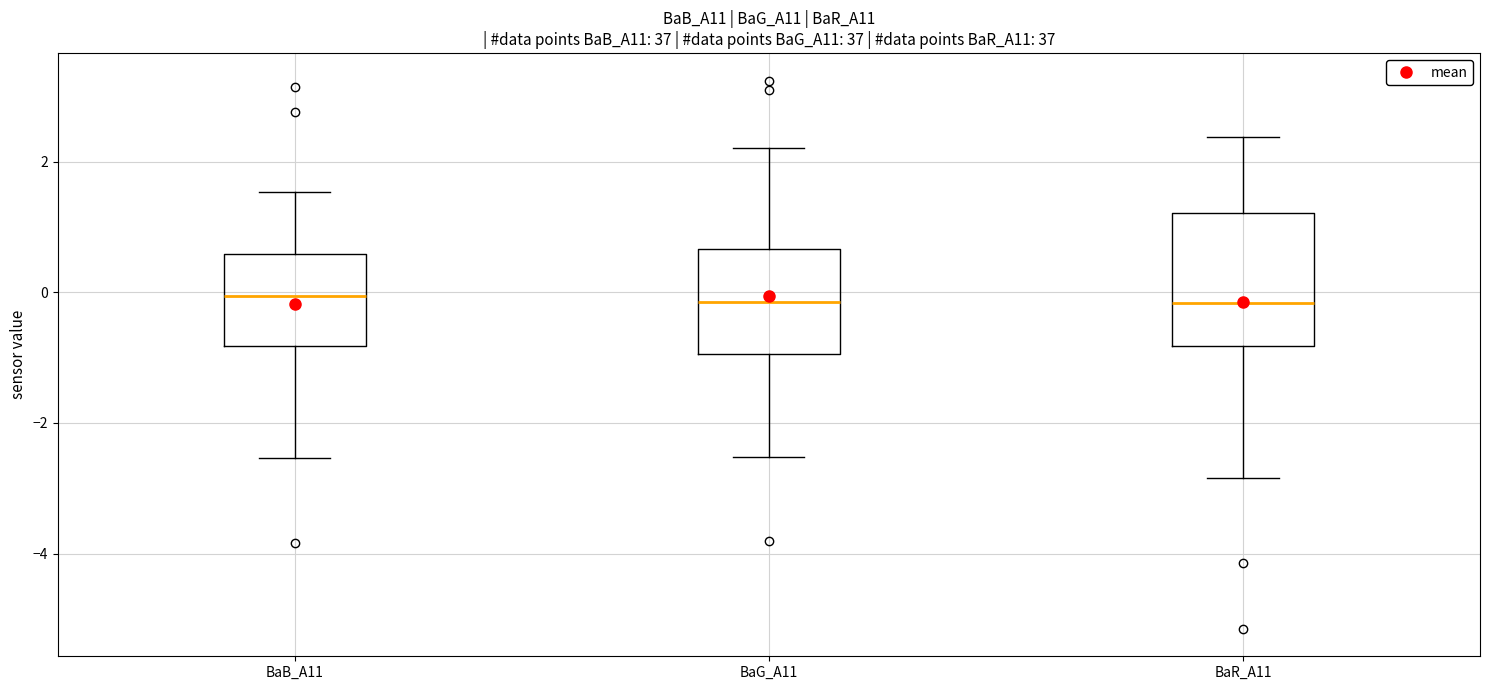

Where does the lower whisker of the box for BaR_A11 end on the y-axis? The values are not printed on the chart, so give them approximately, as read against the axis.

-2.8